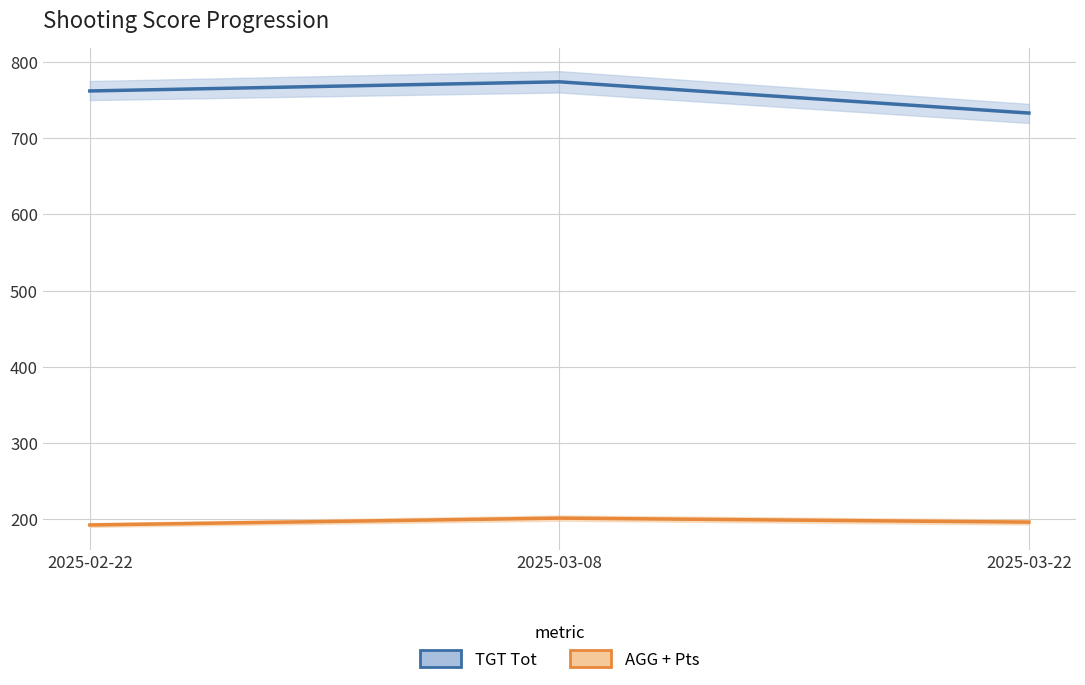

How many distinct data groups are displayed?

2